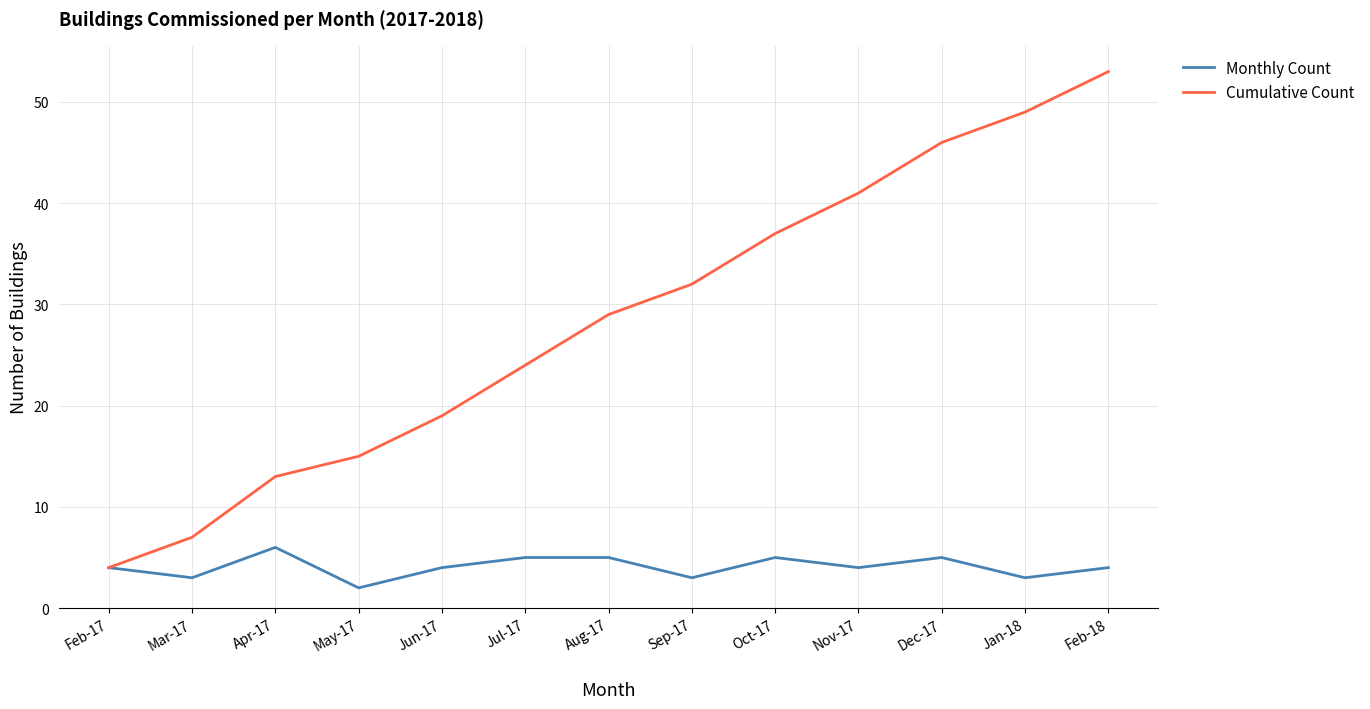

What position from the right is Jun-17?

9